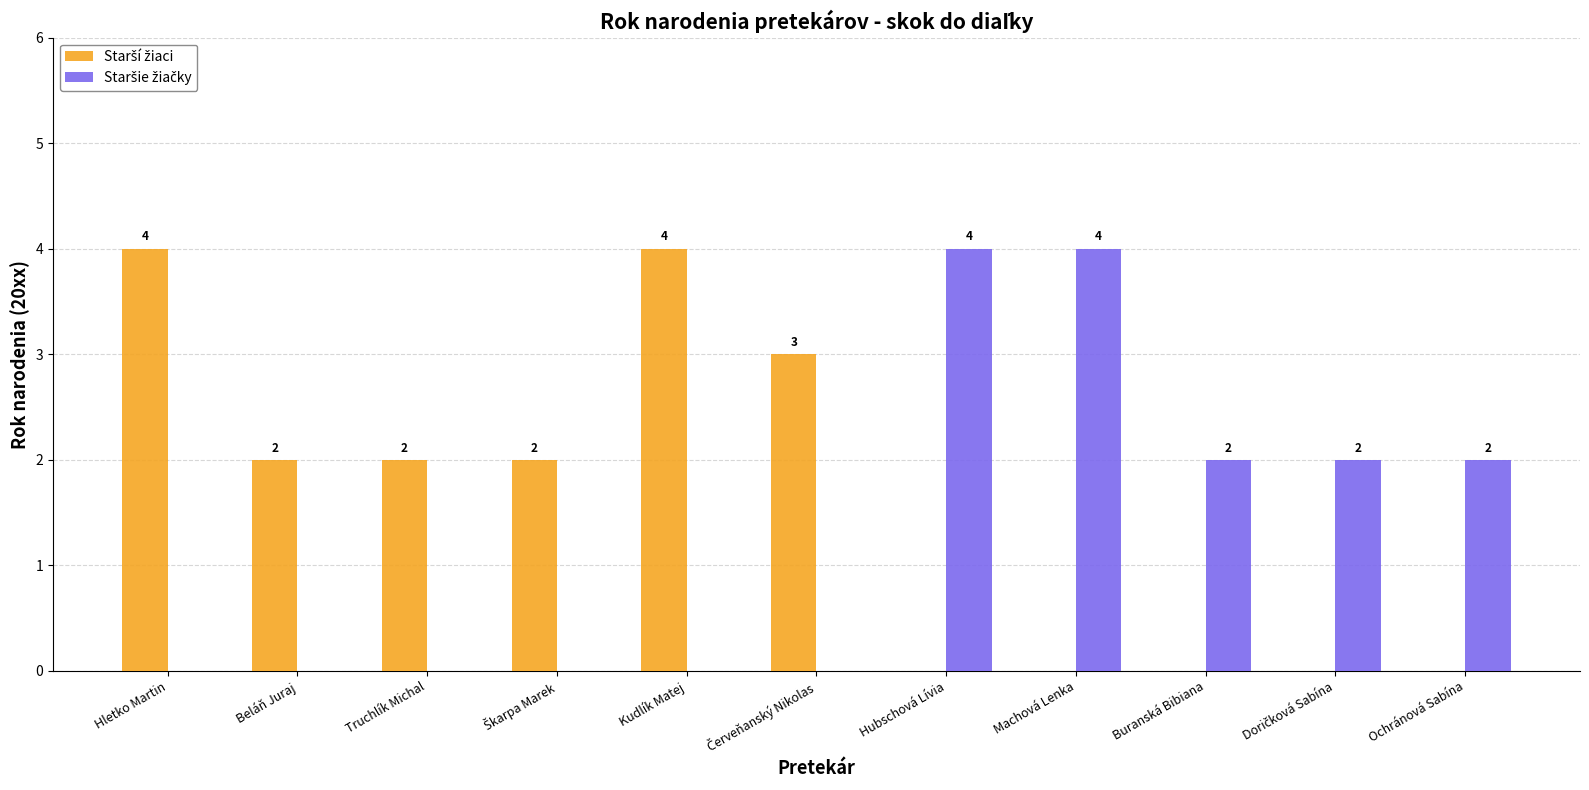

What is the greatest value displayed?

4